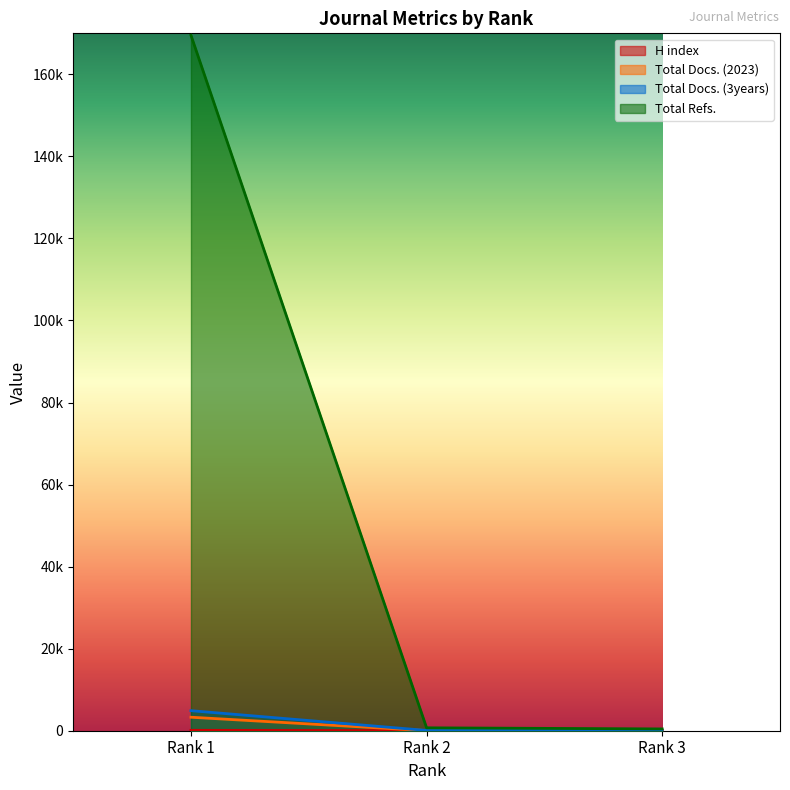

What is the value of the Total Refs. point at the 1st from the left?

169529